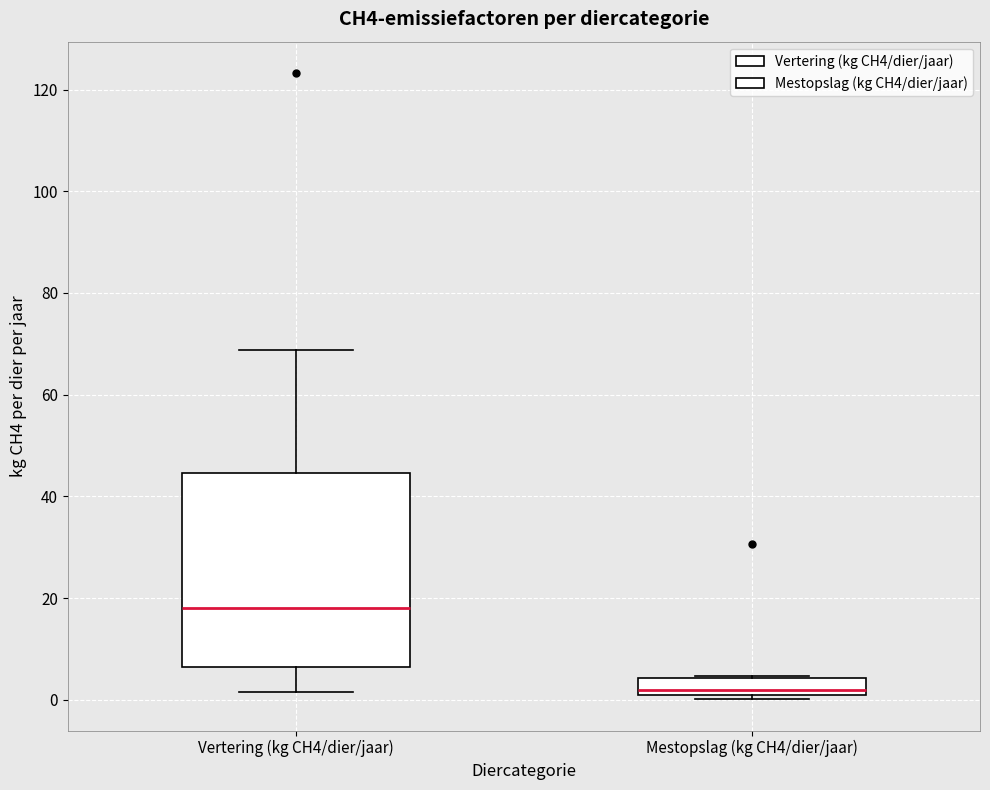

Reading left to right, transcribe this box plot: for each box, give where its median line is, the range the box spans, and where its two whiskers end, as read against the y-axis. The values are not printed on the chart, so give them approximately, as read against the axis.

Vertering (kg CH4/dier/jaar): median 18, box 6 to 44, whiskers 2 to 68
Mestopslag (kg CH4/dier/jaar): median 2, box 0 to 4, whiskers 0 (just below the box's lower edge) to 4